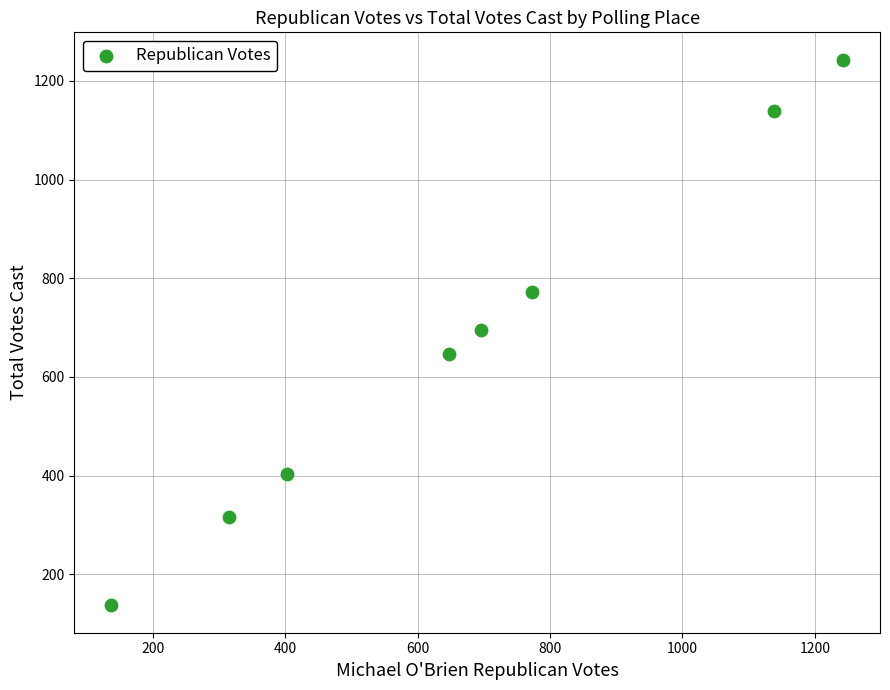

What is the range of Y values (max minus min)?

1106